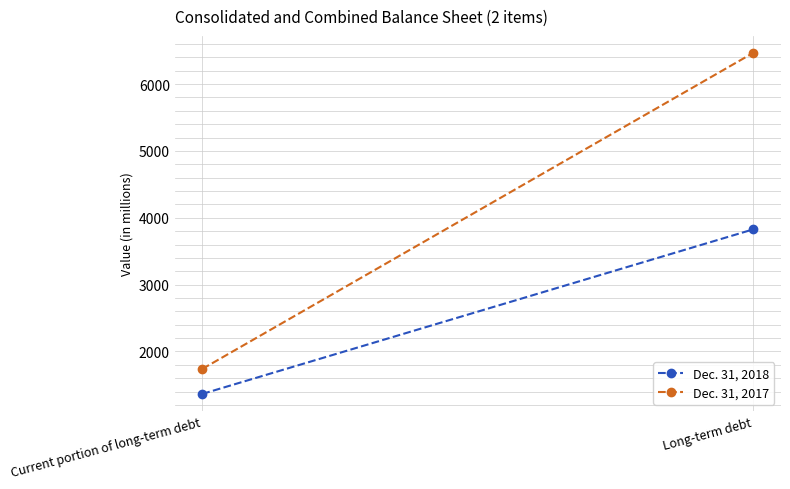

Reading left to right, transcribe all the data shown in this chart.

Dec. 31, 2018: 1365	3826
Dec. 31, 2017: 1739	6466